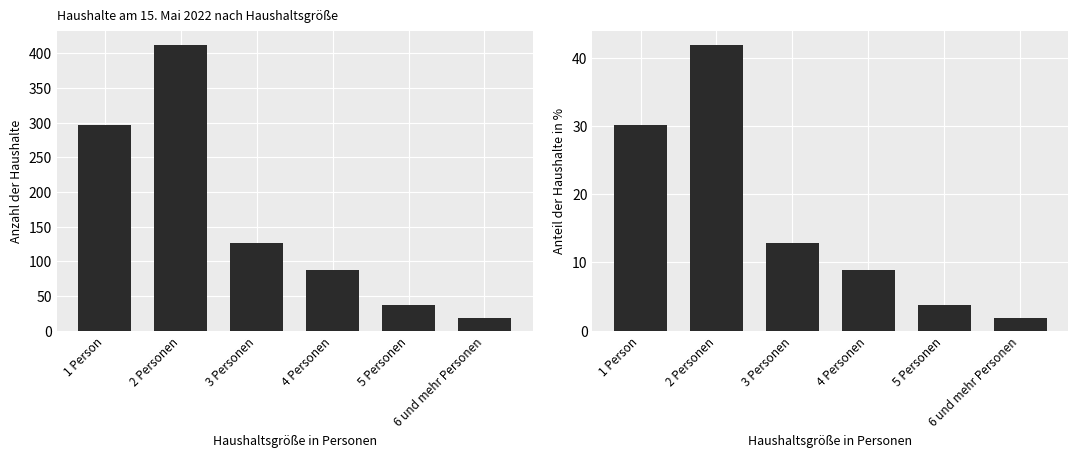

At which category is the sum across all series the highest?

2 Personen